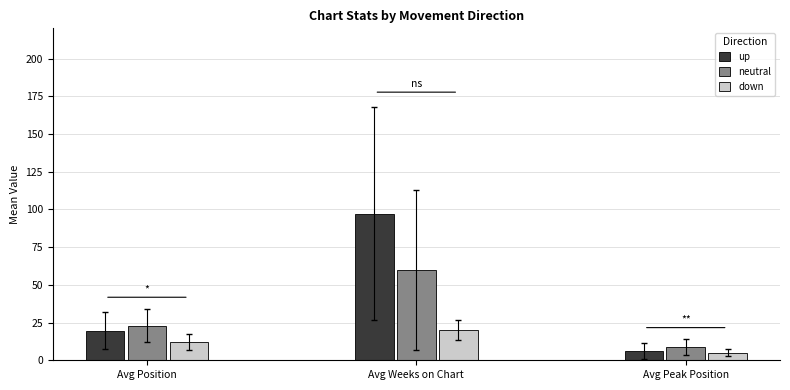

Rank the categories by up value from highest to lowest.

Avg Weeks on Chart, Avg Position, Avg Peak Position